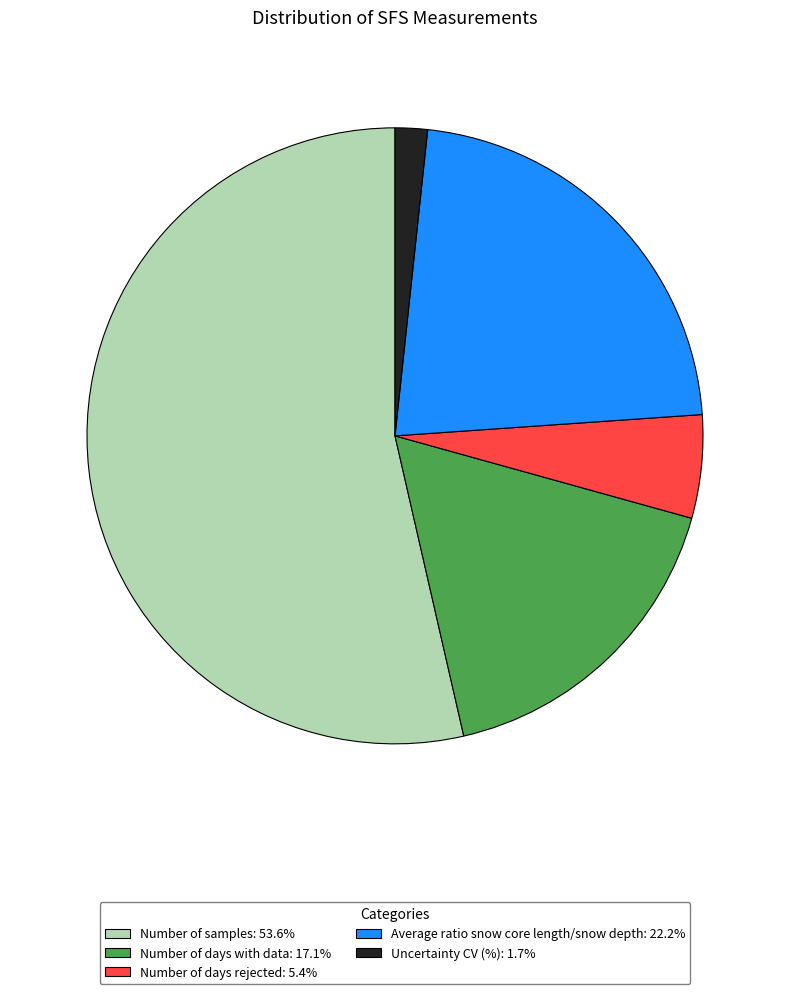

What is the ratio of the value at Number of samples to the value at Number of days rejected?

9.9